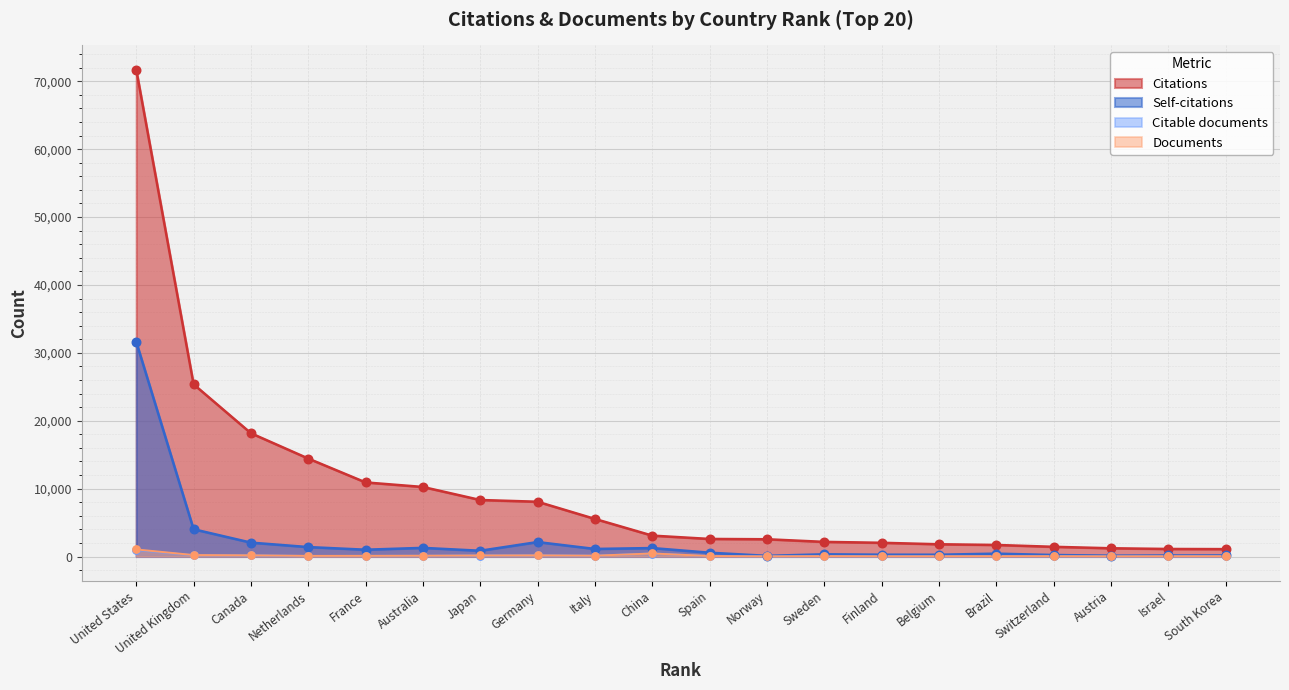

Which series has the largest Y range (max minus min)?

Citations